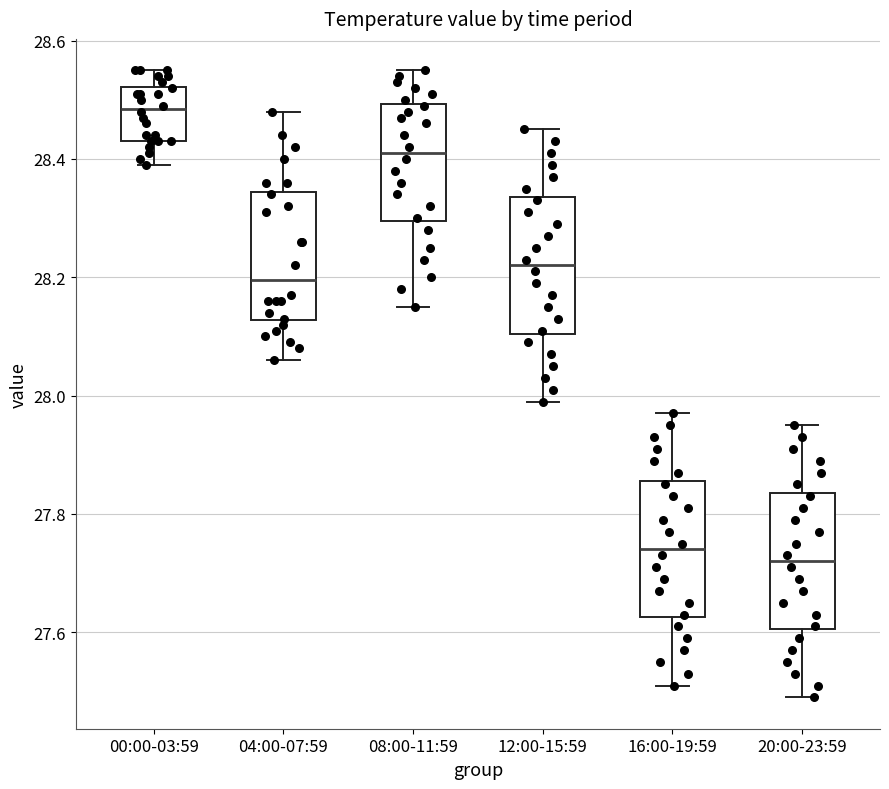

Reading left to right, read every box against the y-axis: the position of its median line, the range the box covers, and the ends of its whiskers. The values are not printed on the chart, so give them approximately, as read against the axis.

00:00-03:59: median 28.48, box 28.44 to 28.52, whiskers 28.40 to 28.56
04:00-07:59: median 28.20, box 28.12 to 28.34, whiskers 28.06 to 28.48
08:00-11:59: median 28.42, box 28.30 to 28.50, whiskers 28.16 to 28.56
12:00-15:59: median 28.22, box 28.10 to 28.34, whiskers 28.00 to 28.46
16:00-19:59: median 27.74, box 27.62 to 27.86, whiskers 27.52 to 27.98
20:00-23:59: median 27.72, box 27.60 to 27.84, whiskers 27.50 to 27.96